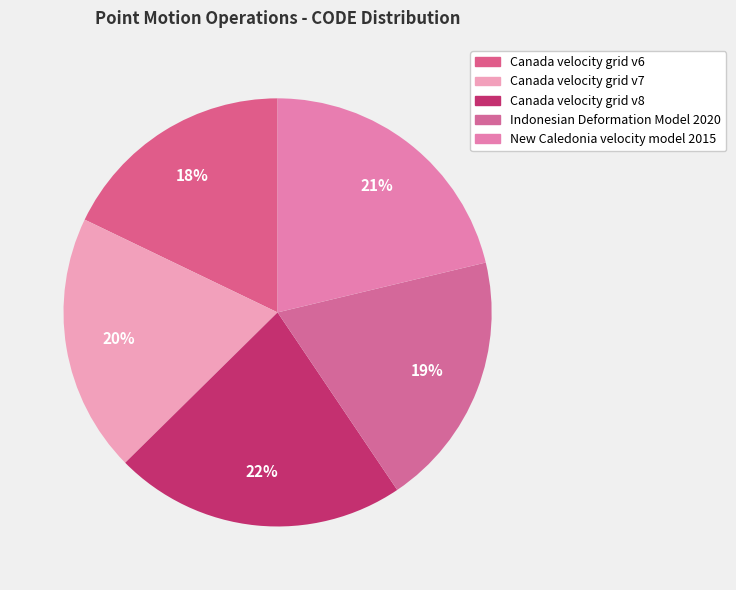

To the nearest percent, what is the difference between the New Caledonia velocity model 2015 and Canada velocity grid v6 slice percentages?

3%